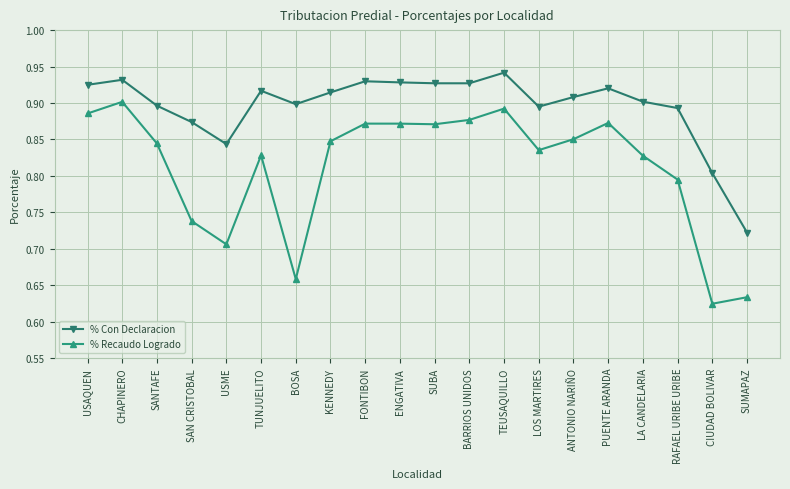

What is the total value across all series at LOS MARTIRES?

1.7